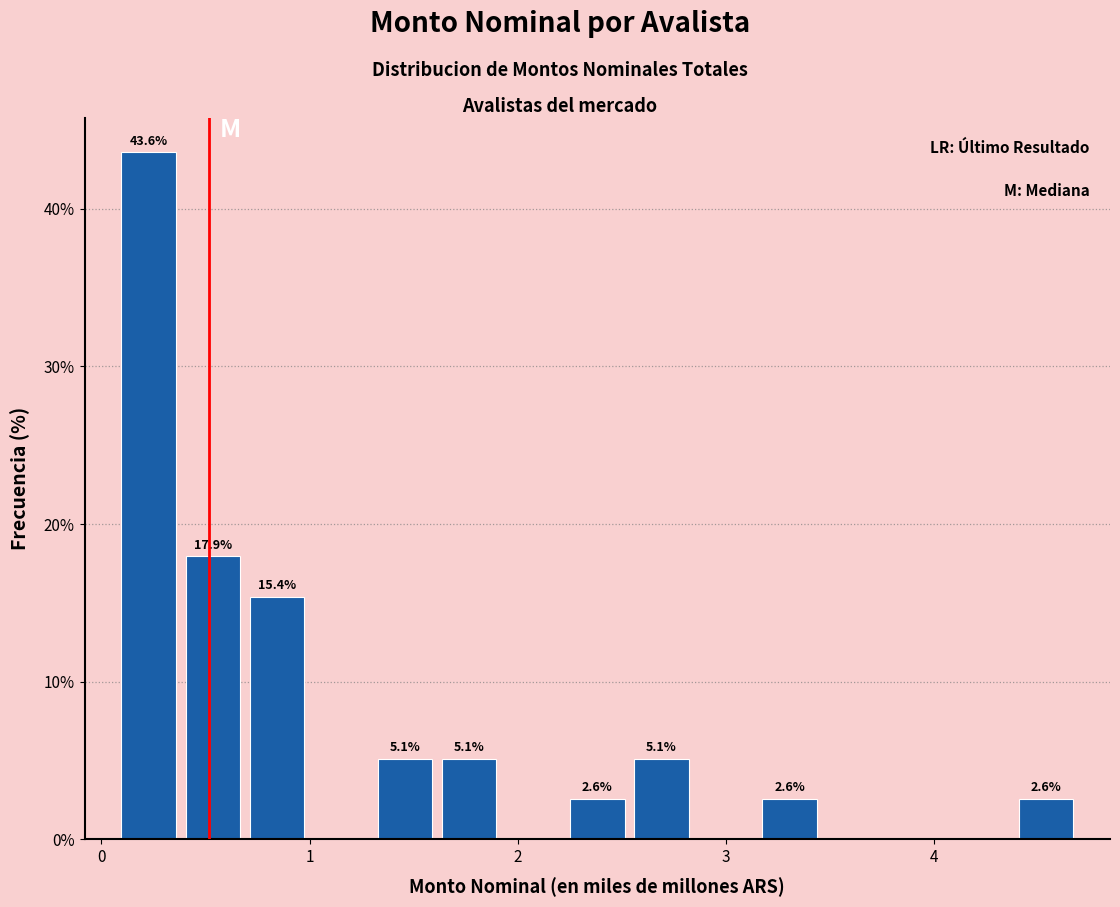

Around what value on the x-axis is the tallest bar? Give the approximate position of its centre, as read against the axis.

0.2